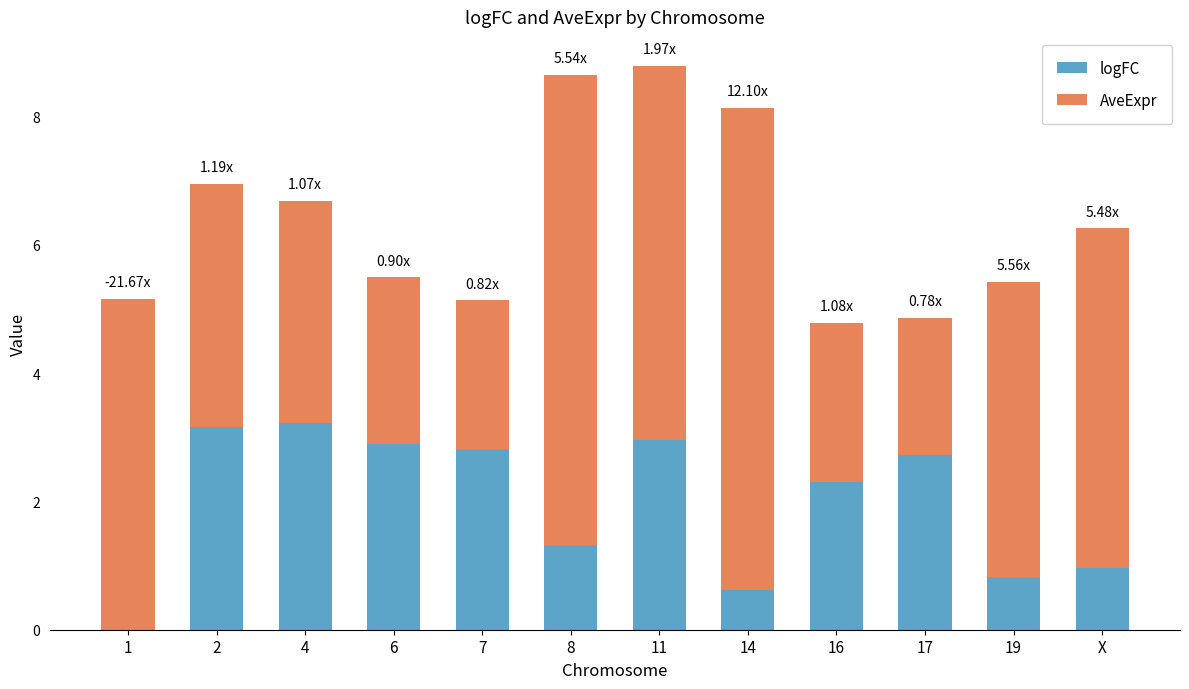

List the series in order of their peak value, highest first.

AveExpr, logFC